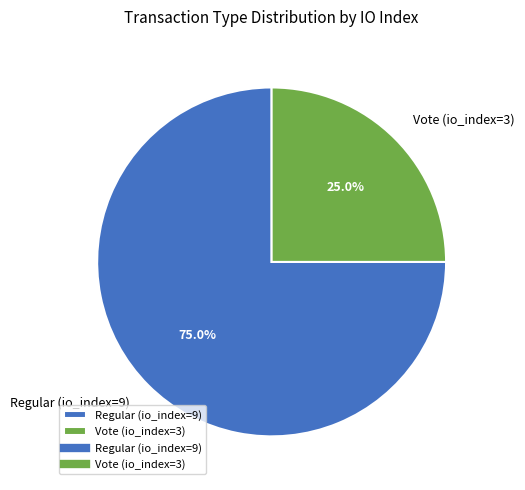

The Vote (io_index=3) slice represents 39% of the pie. True or false?

False